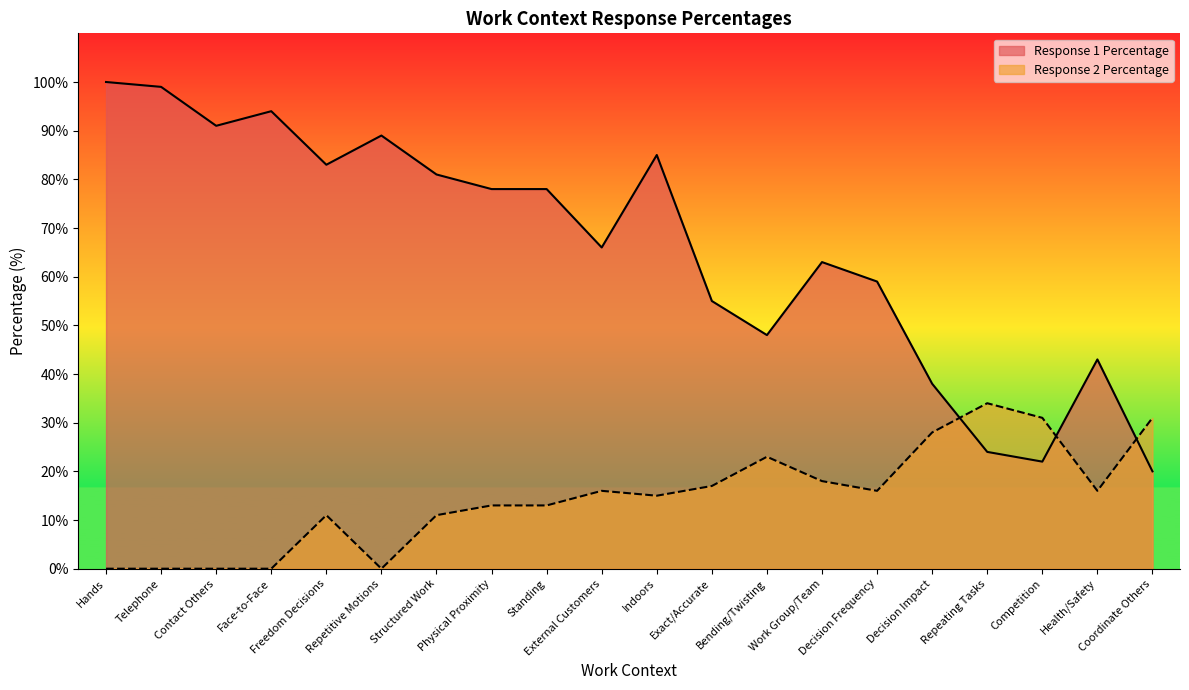

What is the average value of the Response 2 Percentage series?

15